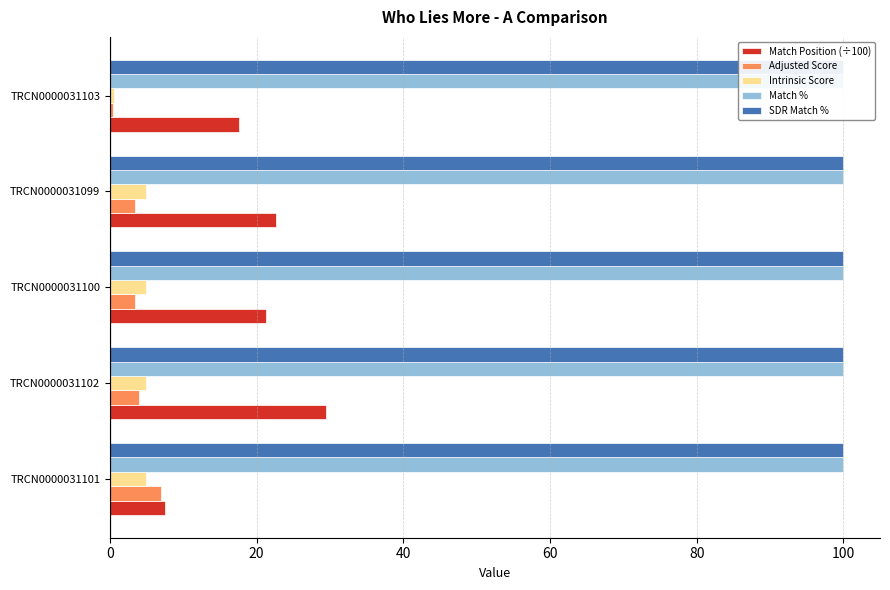

True or false: Adjusted Score has a value of 0.1 at TRCN0000031103.

False